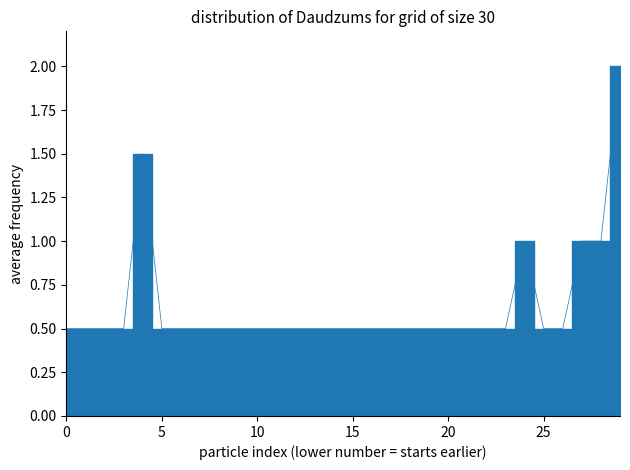

Between 52 and 69, which is larger?

69